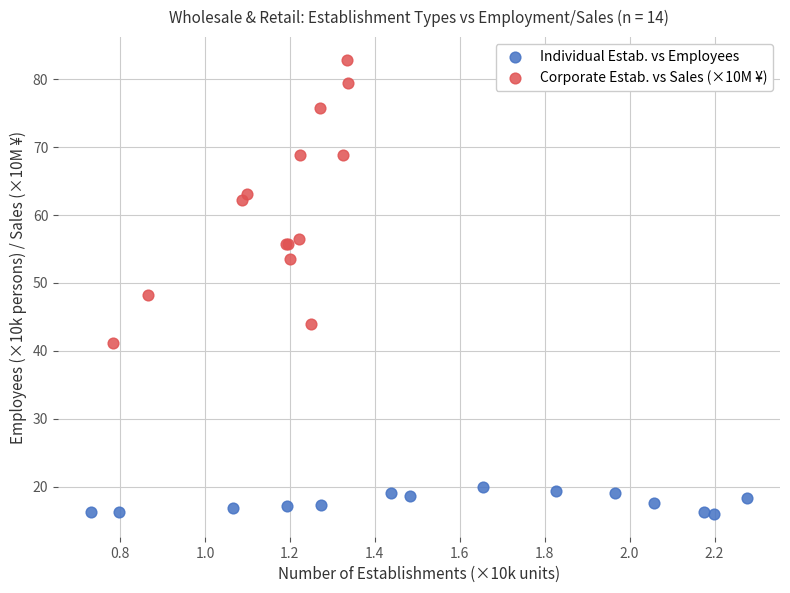

Which series has the largest Y range (max minus min)?

Corporate Estab. vs Sales (×10M ¥)